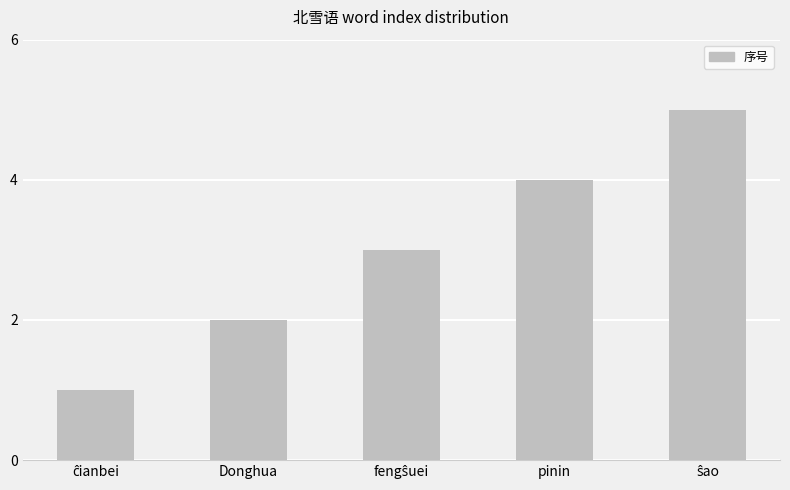

What is the label of the 2nd bar from the left?

Donghua